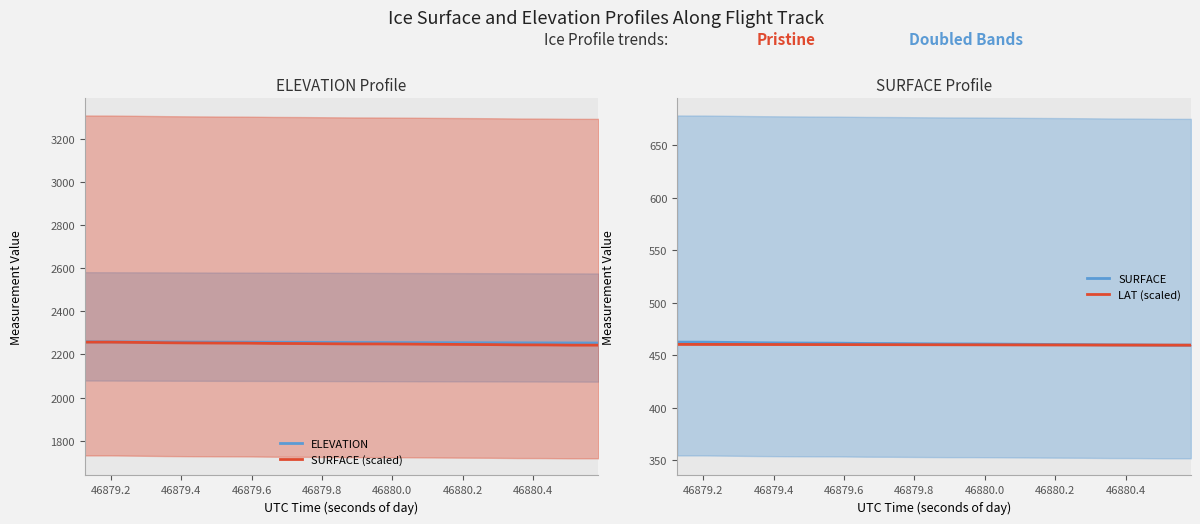

What is the highest value of the ELEVATION series?

2258.7